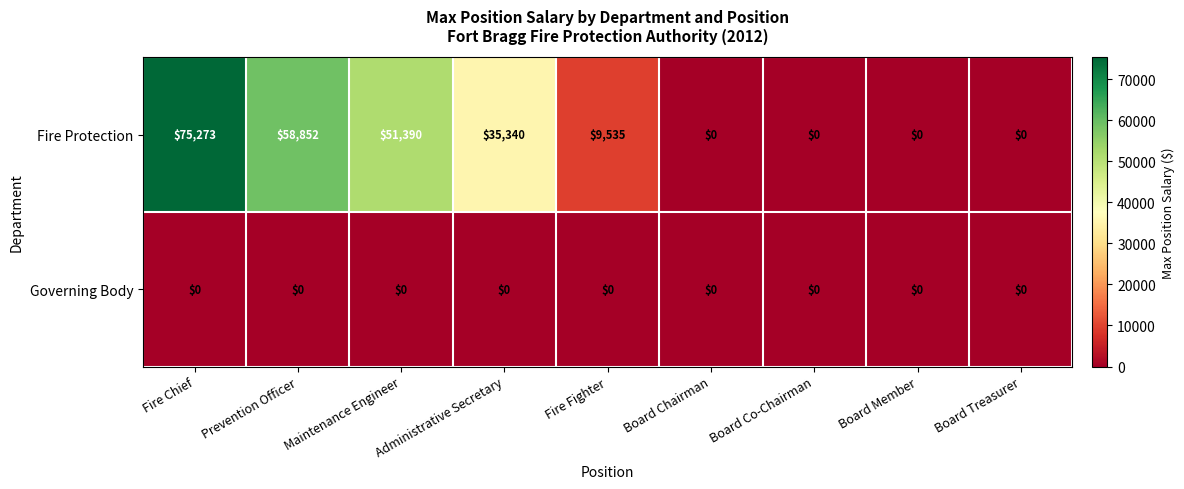

At which category is the sum across all series the highest?

Fire Chief